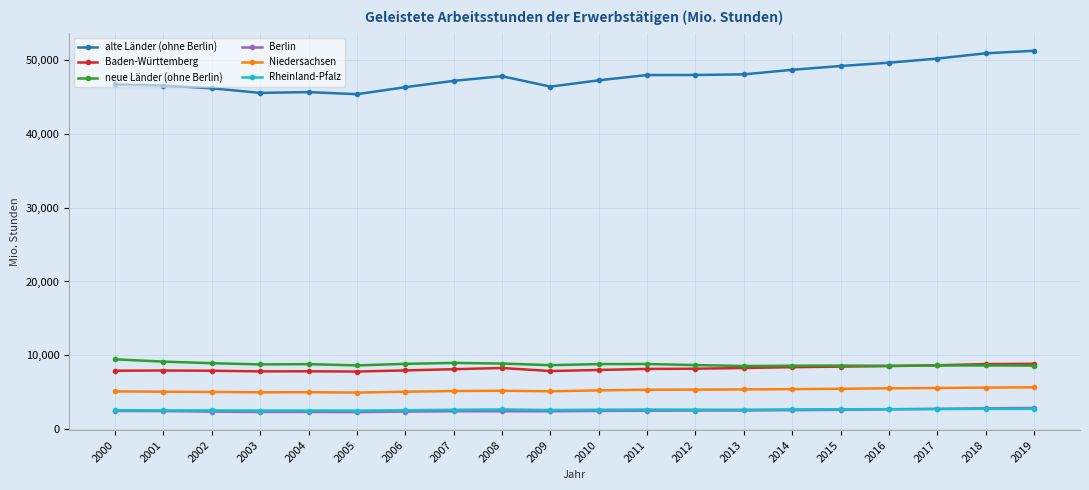

What is the maximum value shown in the chart?

51194.6